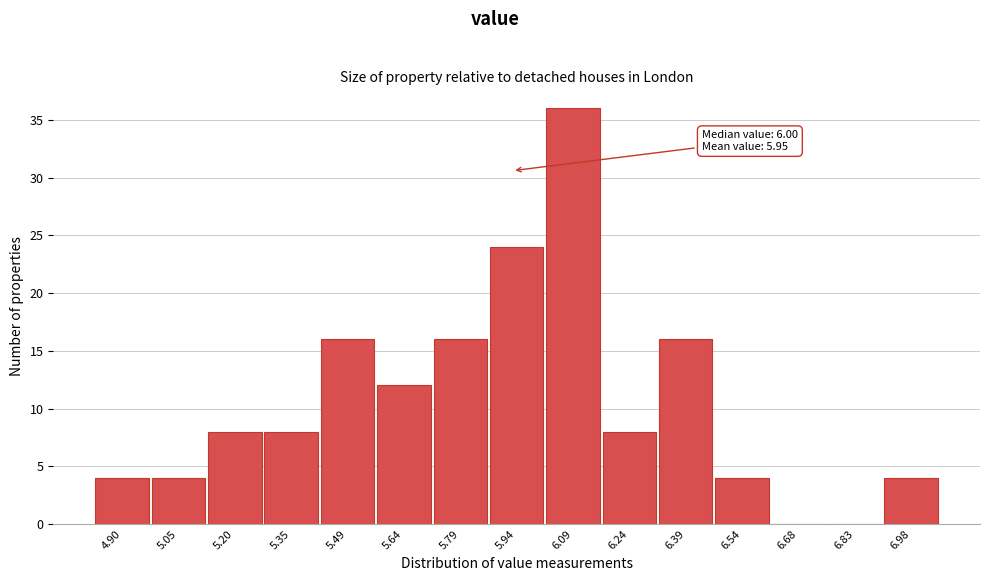

Reading left to right, extract all data points from this chart.

4.90=4	5.05=4	5.20=8	5.35=8	5.49=16	5.64=12	5.79=16	5.94=24	6.09=36	6.24=8	6.39=16	6.54=4	6.68=0	6.83=0	6.98=4